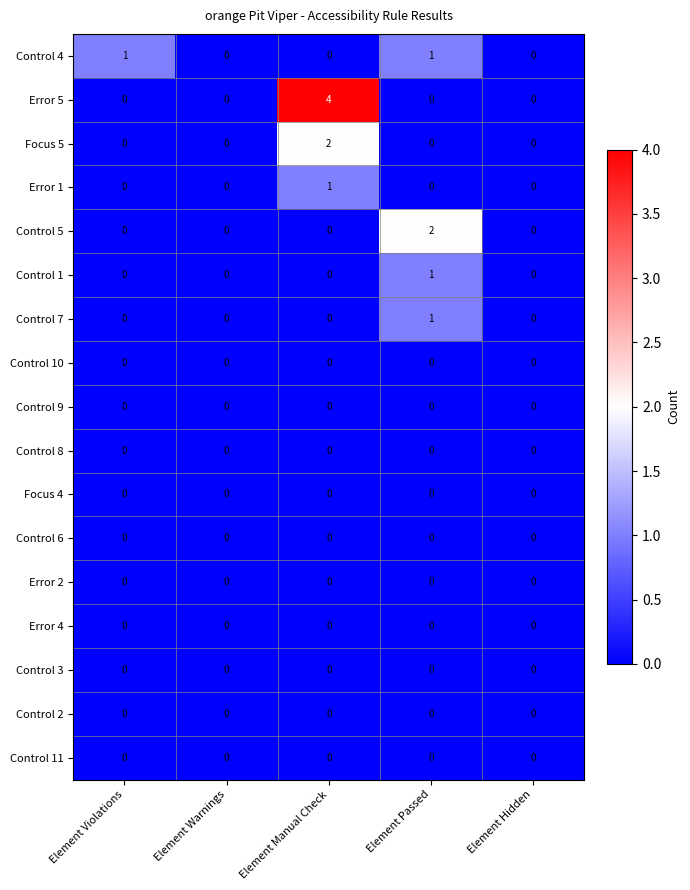

Which label corresponds to the largest value in the chart?

Element Manual Check